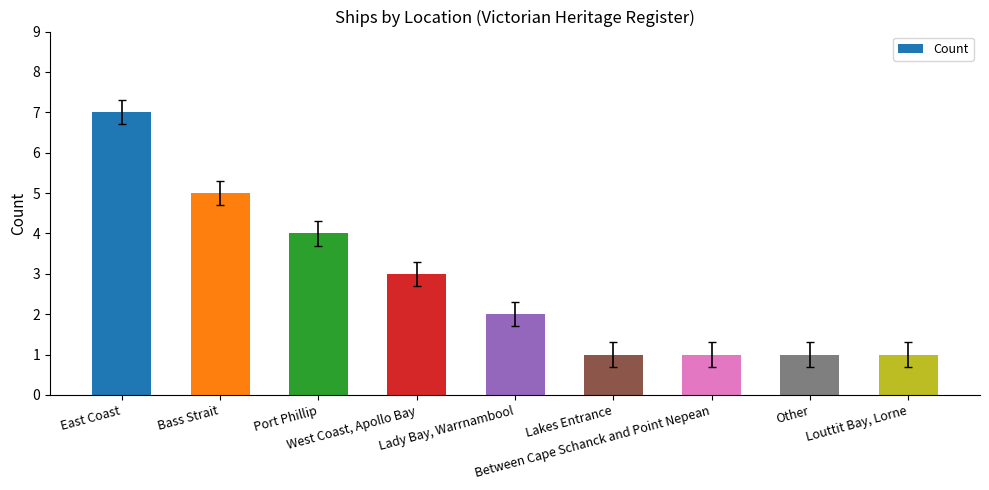

Reading left to right, extract all data points from this chart.

East Coast=7	Bass Strait=5	Port Phillip=4	West Coast, Apollo Bay=3	Lady Bay, Warrnambool=2	Lakes Entrance=1	Between Cape Schanck and Point Nepean=1	Other=1	Louttit Bay, Lorne=1